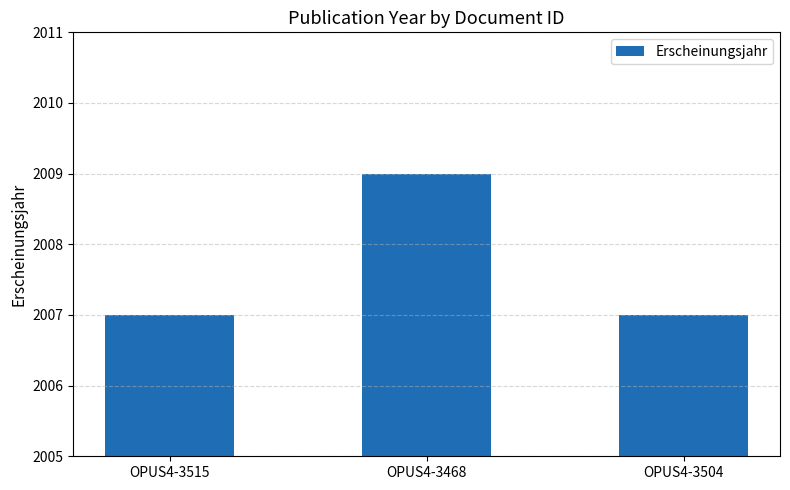

What is the label of the 1st bar from the left?

OPUS4-3515